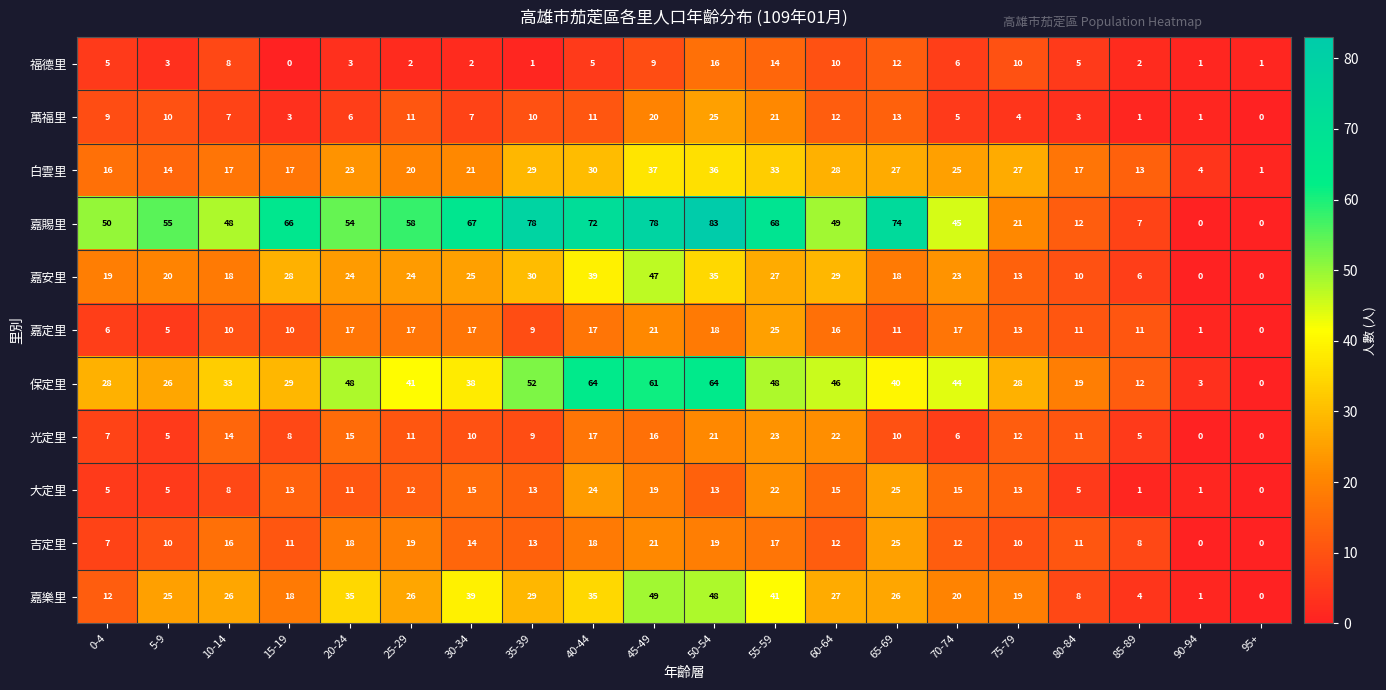

What is the spread (max minus min) of values at 85-89?

12